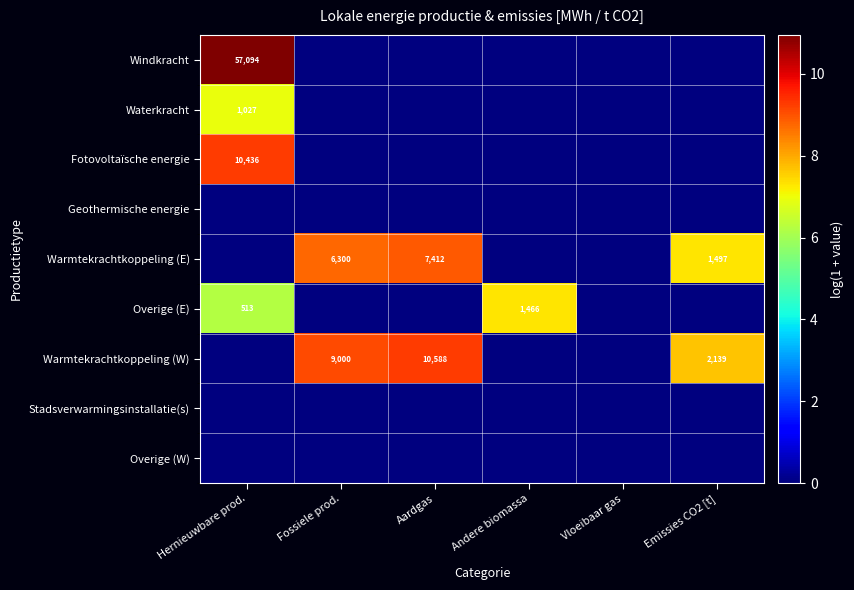

The value of Overige (E) at Andere biomassa is 1466. True or false?

True